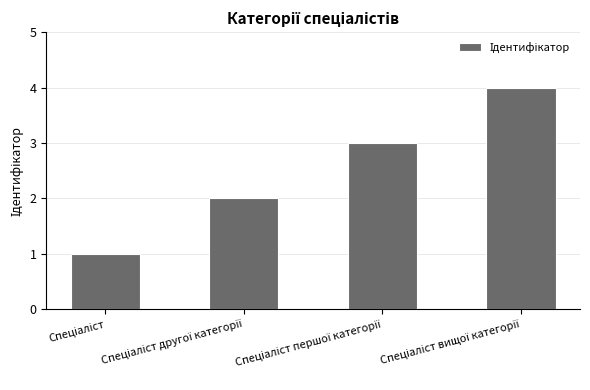

How many values are between 2 and 4?

3